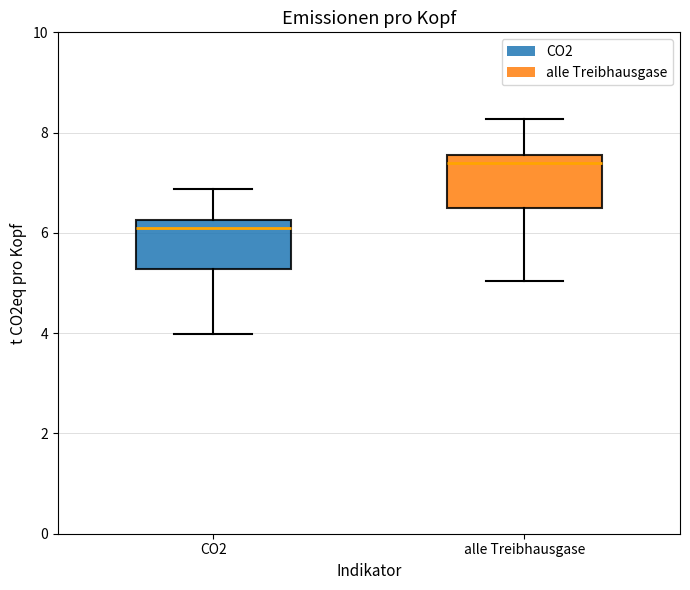

Which box's median line is the highest?

alle Treibhausgase